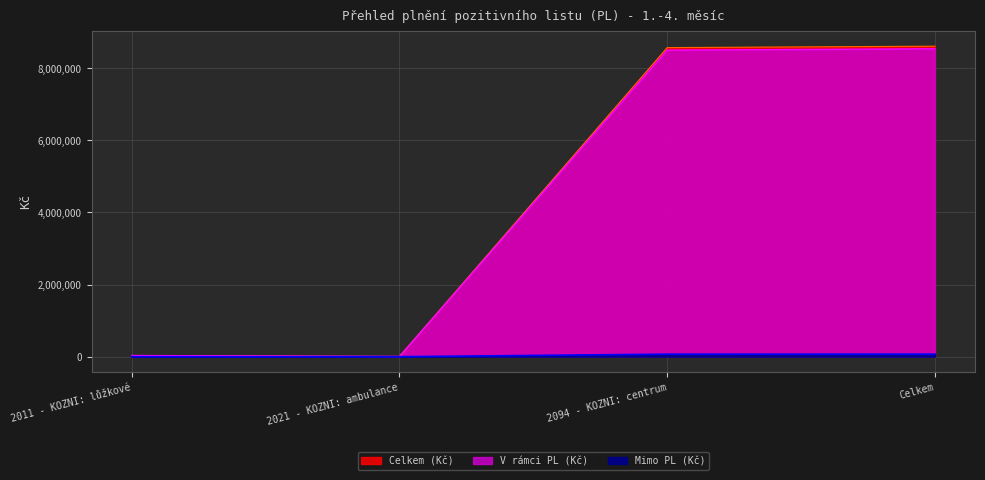

At which category does Mimo PL (Kč) reach its first local valley?

2021 - KOZNI: ambulance